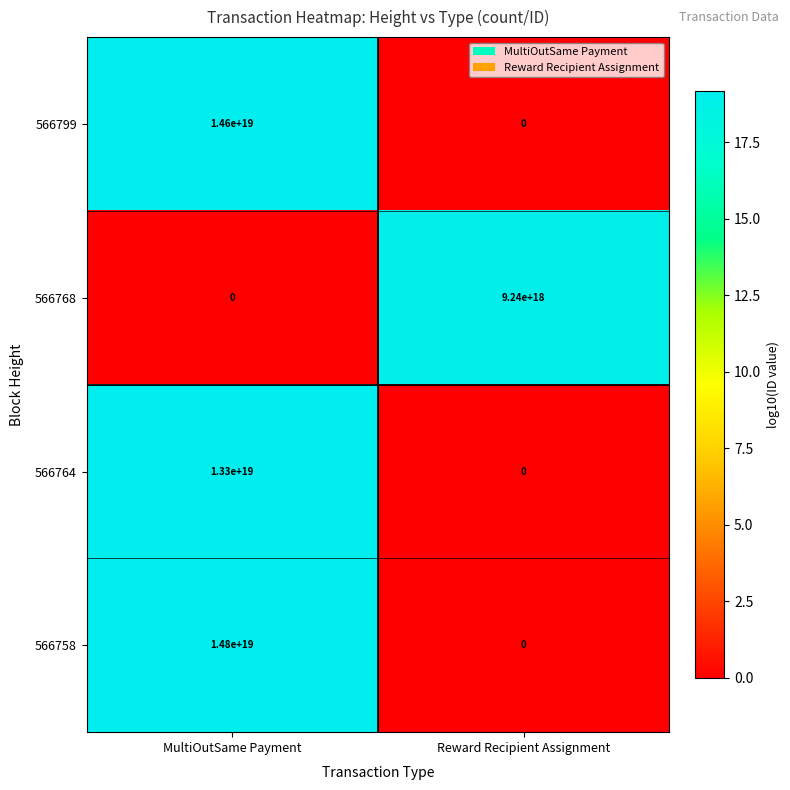

Rank the series by their maximum value, from lowest to highest.

566768, 566764, 566799, 566758